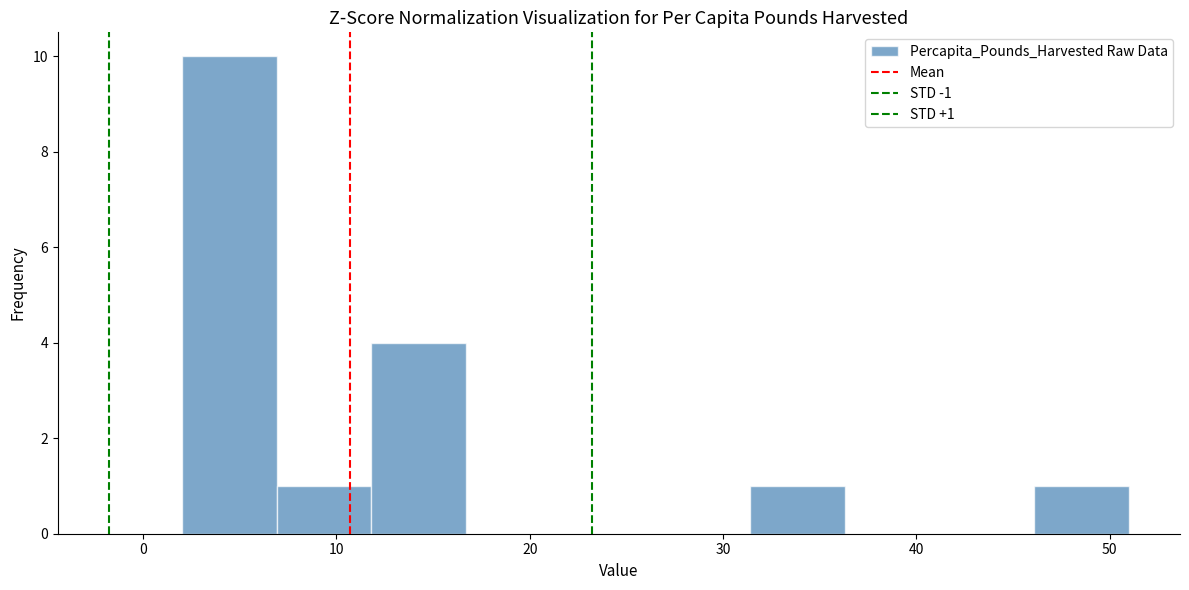

Which range on the x-axis has the tallest bar?

2.0 to 6.9